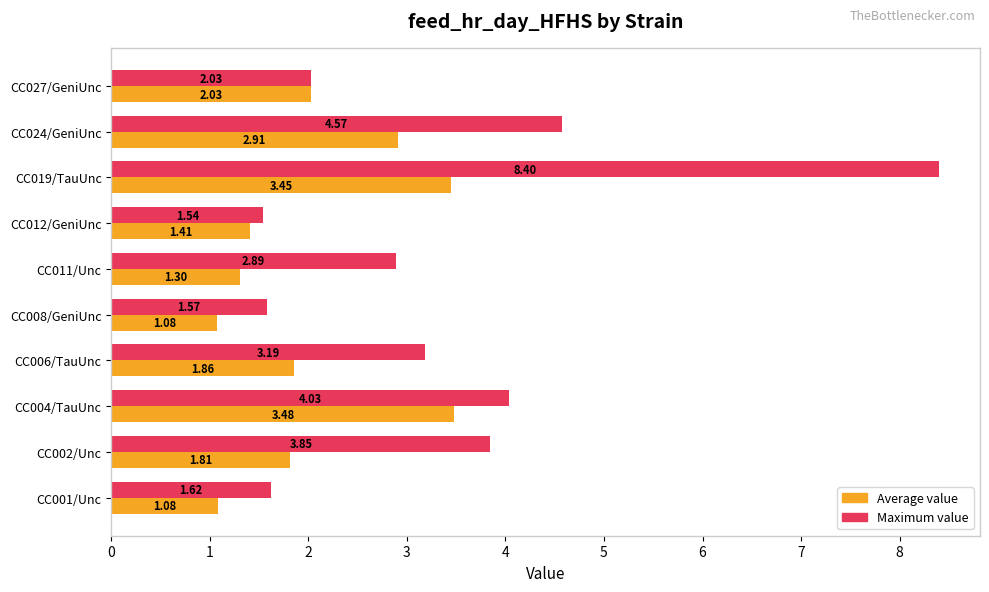

At how many categories does at least one series exceed 2?

7